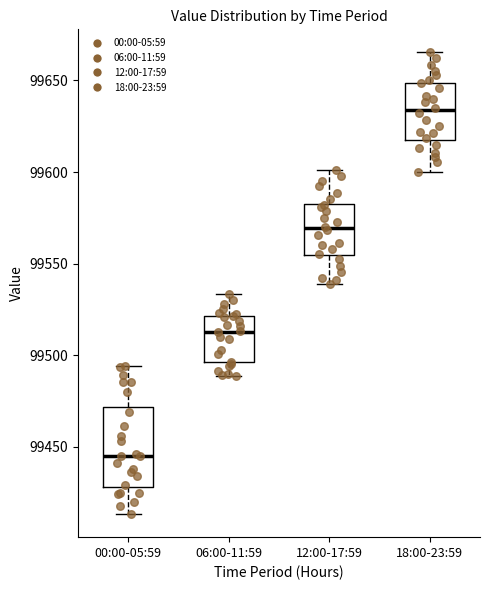

Reading left to right, read every box against the y-axis: the position of its median line, the range the box covers, and the ends of its whiskers. The values are not printed on the chart, so give them approximately, as read against the axis.

00:00-05:59: median 99445, box 99430 to 99470, whiskers 99415 to 99495
06:00-11:59: median 99515, box 99495 to 99520, whiskers 99490 to 99535
12:00-17:59: median 99570, box 99555 to 99585, whiskers 99540 to 99600
18:00-23:59: median 99635, box 99620 to 99650, whiskers 99600 to 99665